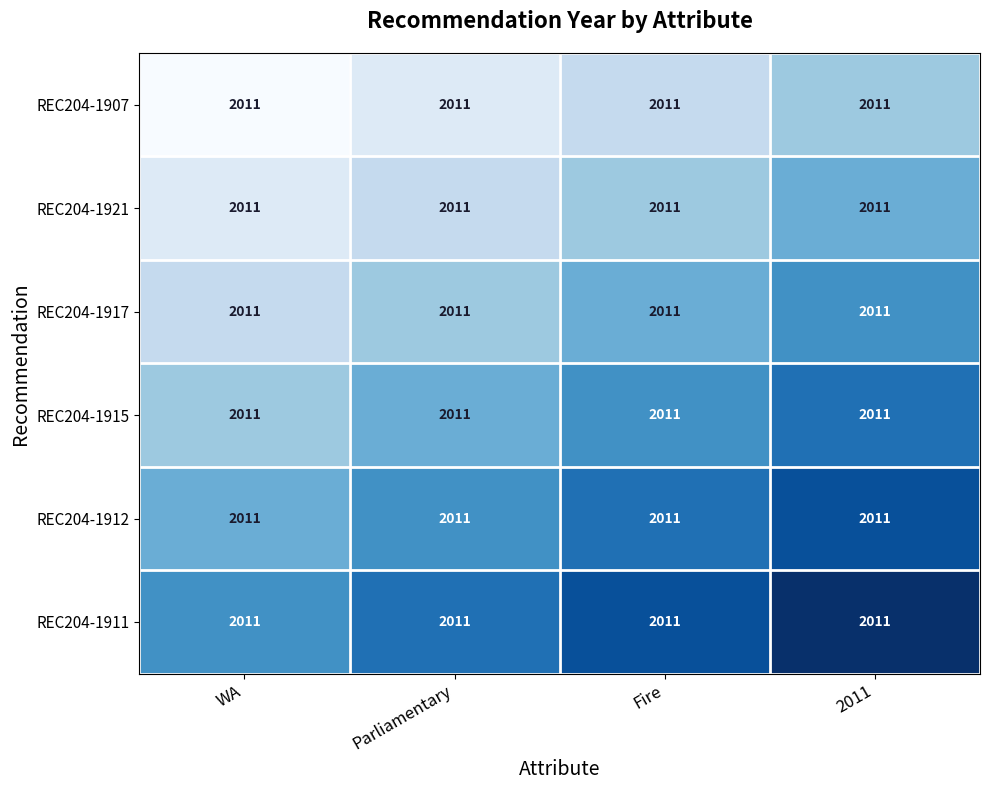

How many categories are shown in the chart?

4